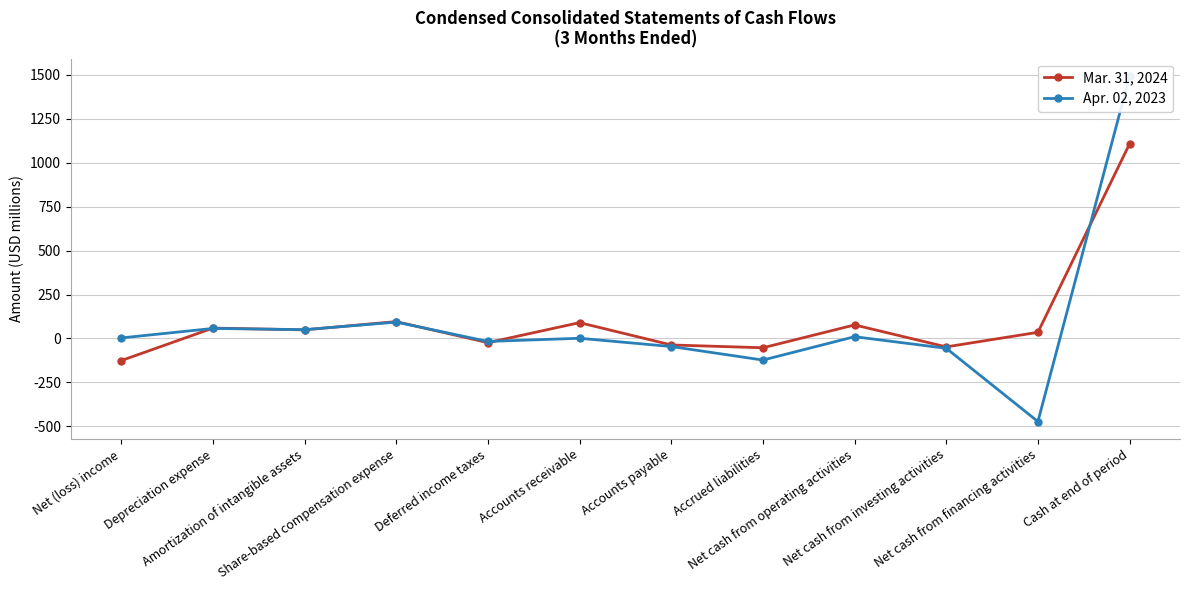

What is the label of the 8th point from the left?

Accrued liabilities